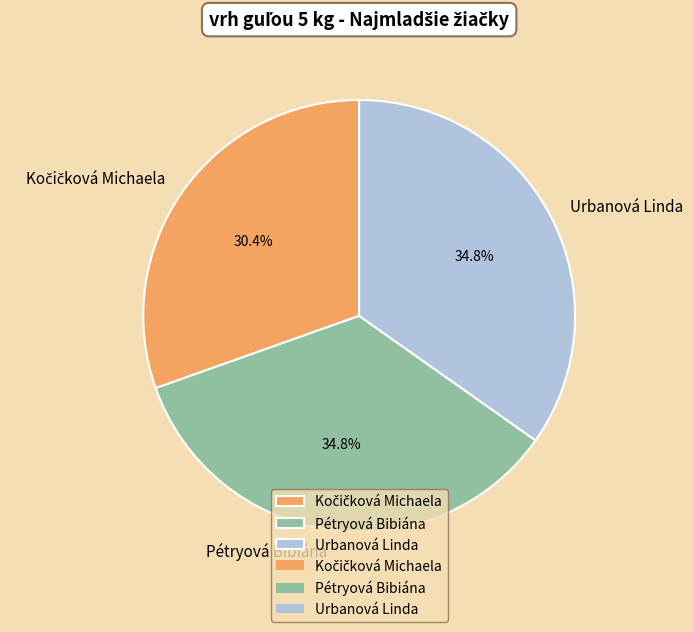

Does any single category account for the majority?

No